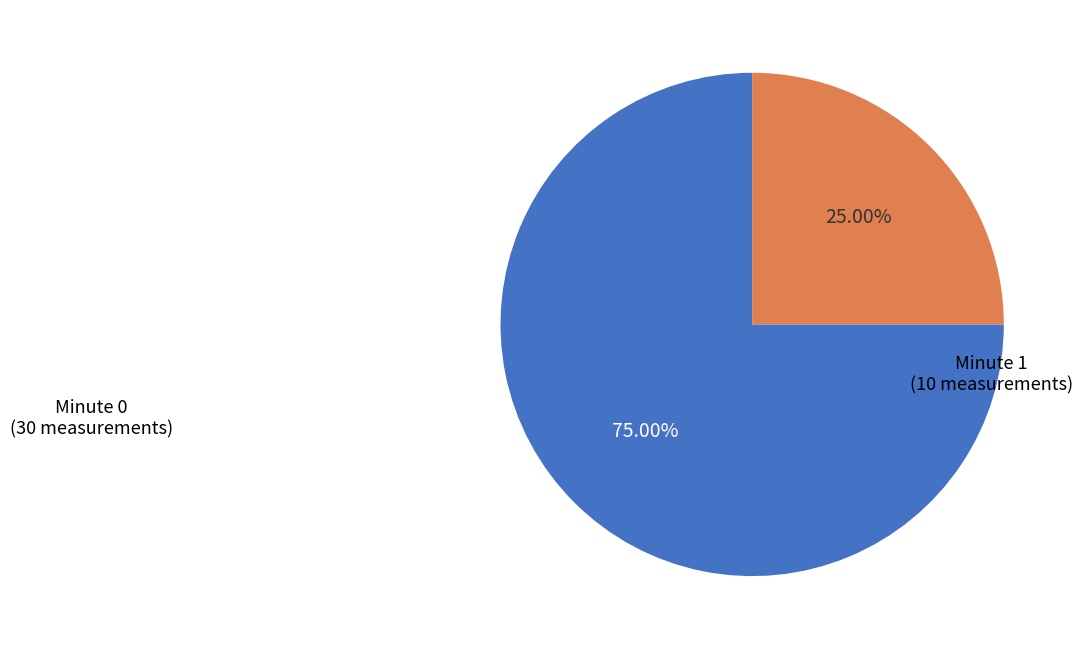

Does any single category account for the majority?

Yes